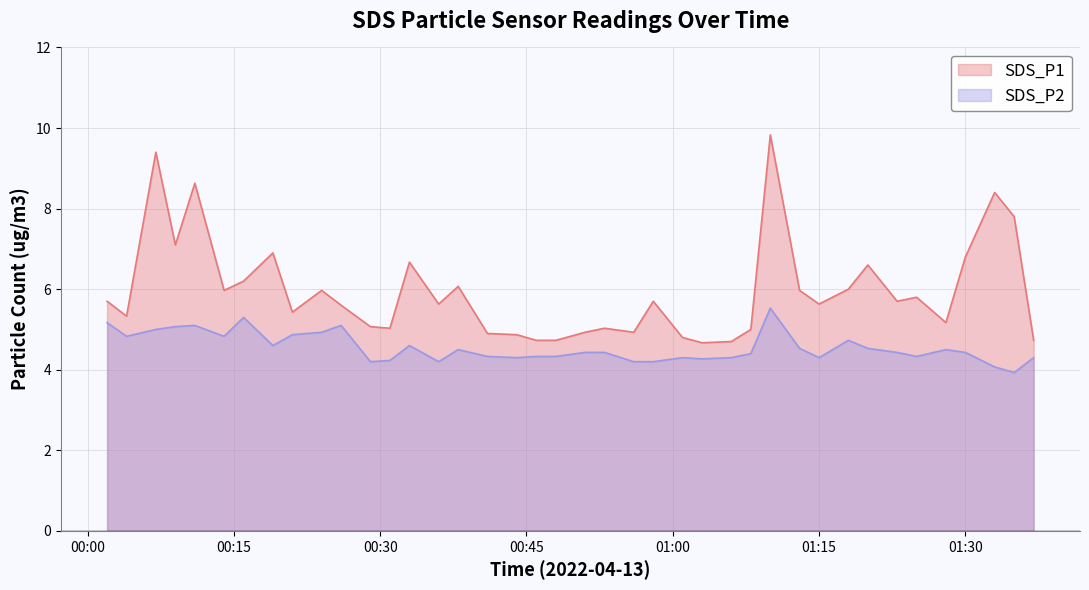

How many data points does each series have?

40